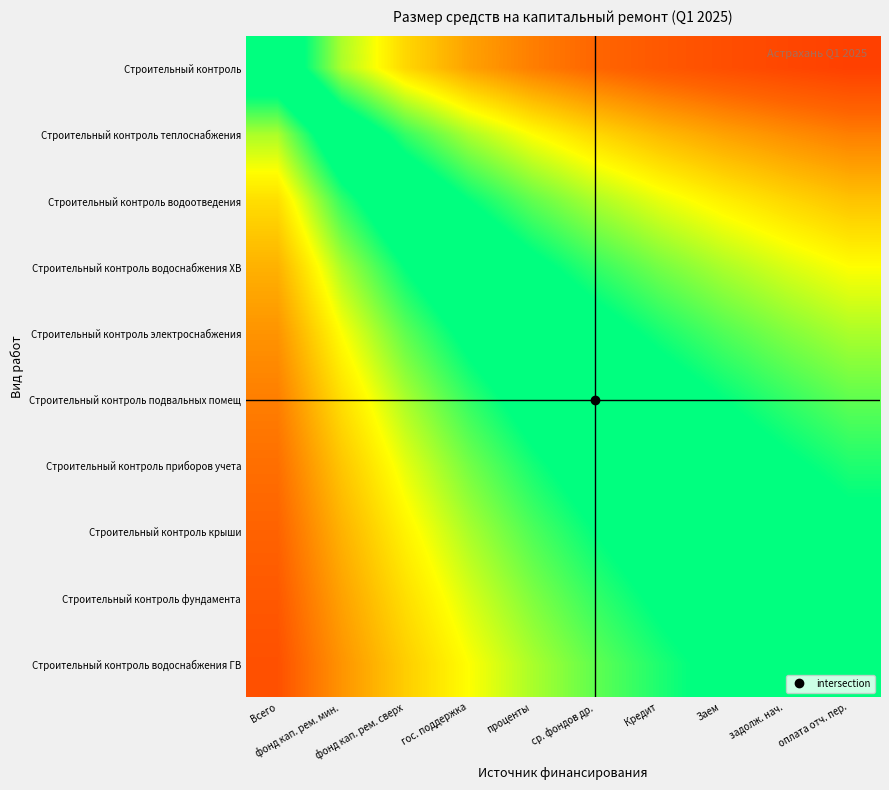

Reading left to right, list all the values displayed in this chart.

Строительный контроль: Всего=0.5	фонд кап. рем. мин.=0.7	фонд кап. рем. сверх=0.7	гос. поддержка=0.8	проценты=0.8	ср. фондов др.=0.9	Кредит=0.9	Заем=0.9	задолж. нач.=0.9	оплата отч. пер.=0.9
Строительный контроль теплоснабжения: Всего=0.3	фонд кап. рем. мин.=0.5	фонд кап. рем. сверх=0.6	гос. поддержка=0.7	проценты=0.7	ср. фондов др.=0.7	Кредит=0.8	Заем=0.8	задолж. нач.=0.8	оплата отч. пер.=0.8
Строительный контроль водоотведения: Всего=0.2	фонд кап. рем. мин.=0.4	фонд кап. рем. сверх=0.5	гос. поддержка=0.6	проценты=0.6	ср. фондов др.=0.7	Кредит=0.7	Заем=0.7	задолж. нач.=0.7	оплата отч. пер.=0.8
Строительный контроль водоснабжения ХВ: Всего=0.2	фонд кап. рем. мин.=0.3	фонд кап. рем. сверх=0.4	гос. поддержка=0.5	проценты=0.6	ср. фондов др.=0.6	Кредит=0.6	Заем=0.7	задолж. нач.=0.7	оплата отч. пер.=0.7
Строительный контроль электроснабжения: Всего=0.2	фонд кап. рем. мин.=0.3	фонд кап. рем. сверх=0.4	гос. поддержка=0.4	проценты=0.5	ср. фондов др.=0.5	Кредит=0.6	Заем=0.6	задолж. нач.=0.6	оплата отч. пер.=0.7
Строительный контроль подвальных помещ: Всего=0.1	фонд кап. рем. мин.=0.2	фонд кап. рем. сверх=0.3	гос. поддержка=0.4	проценты=0.5	ср. фондов др.=0.5	Кредит=0.5	Заем=0.6	задолж. нач.=0.6	оплата отч. пер.=0.6
Строительный контроль приборов учета: Всего=0.1	фонд кап. рем. мин.=0.2	фонд кап. рем. сверх=0.3	гос. поддержка=0.4	проценты=0.4	ср. фондов др.=0.5	Кредит=0.5	Заем=0.5	задолж. нач.=0.6	оплата отч. пер.=0.6
Строительный контроль крыши: Всего=0.1	фонд кап. рем. мин.=0.2	фонд кап. рем. сверх=0.3	гос. поддержка=0.3	проценты=0.4	ср. фондов др.=0.4	Кредит=0.5	Заем=0.5	задолж. нач.=0.5	оплата отч. пер.=0.6
Строительный контроль фундамента: Всего=0.1	фонд кап. рем. мин.=0.2	фонд кап. рем. сверх=0.2	гос. поддержка=0.3	проценты=0.4	ср. фондов др.=0.4	Кредит=0.4	Заем=0.5	задолж. нач.=0.5	оплата отч. пер.=0.5
Строительный контроль водоснабжения ГВ: Всего=0.1	фонд кап. рем. мин.=0.2	фонд кап. рем. сверх=0.2	гос. поддержка=0.3	проценты=0.3	ср. фондов др.=0.4	Кредит=0.4	Заем=0.4	задолж. нач.=0.5	оплата отч. пер.=0.5